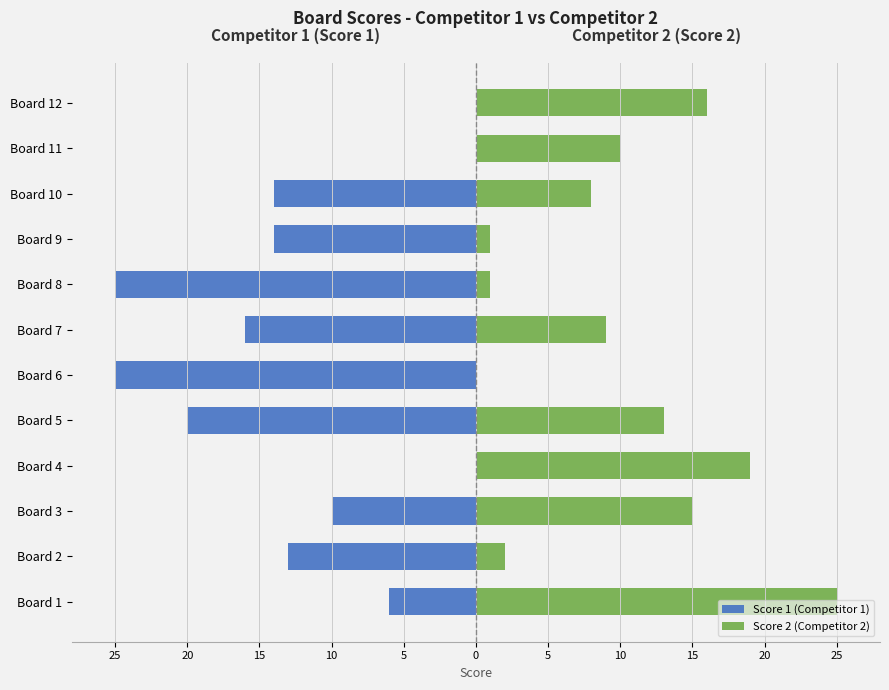

What is the spread (max minus min) of values at Board 5?

33